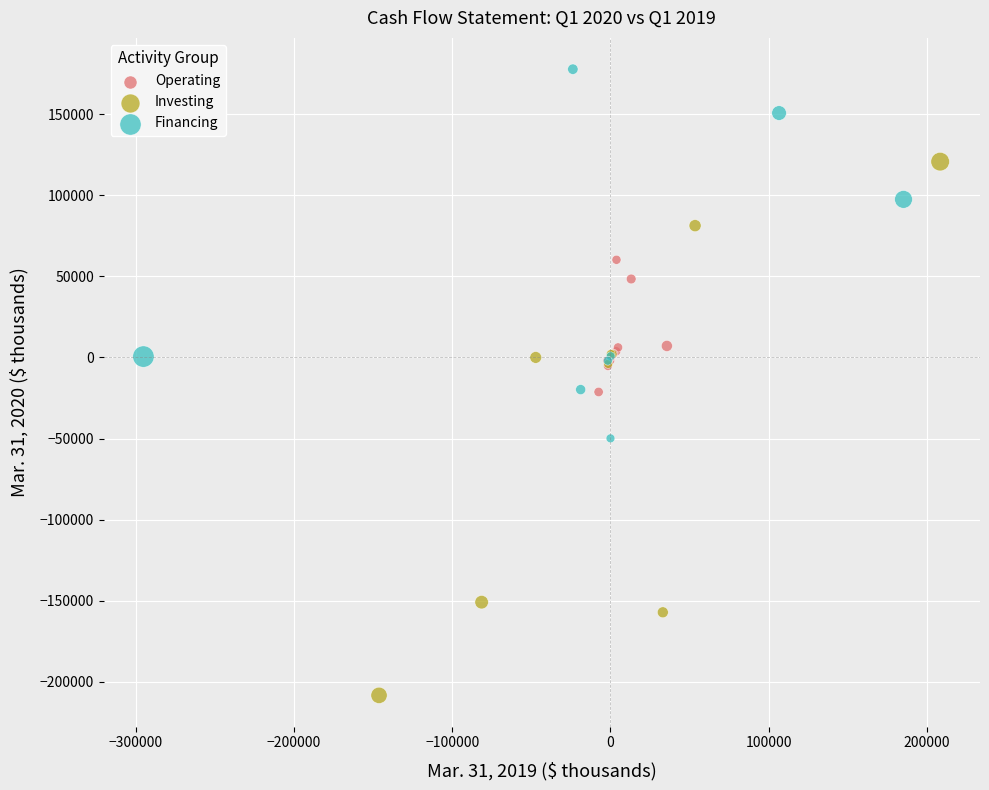

Which series has the largest Y range (max minus min)?

Investing